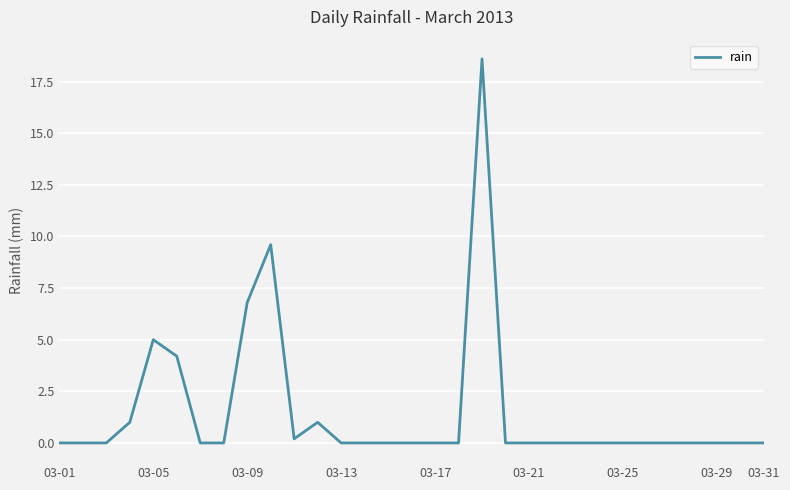

What is the maximum value shown in the chart?

18.6